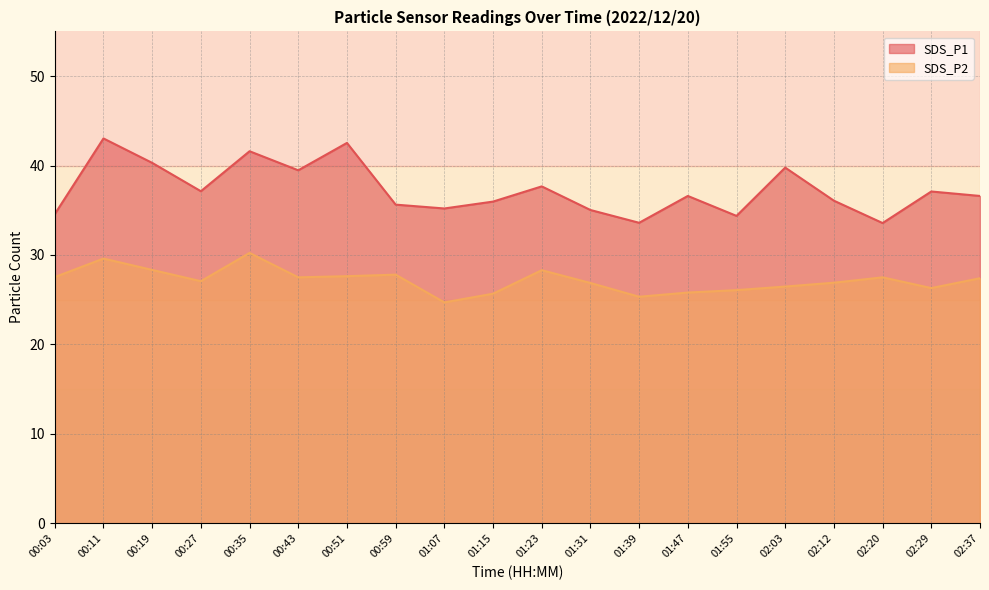

Read the SDS_P2 value at 00:43.

27.5